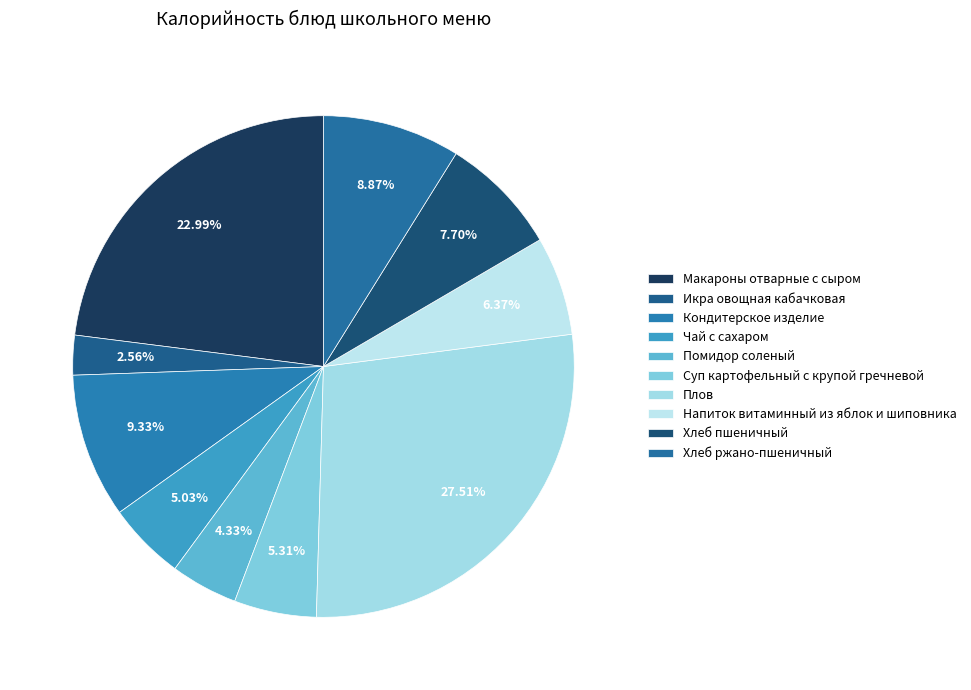

Count the number of slices in the pie.

10